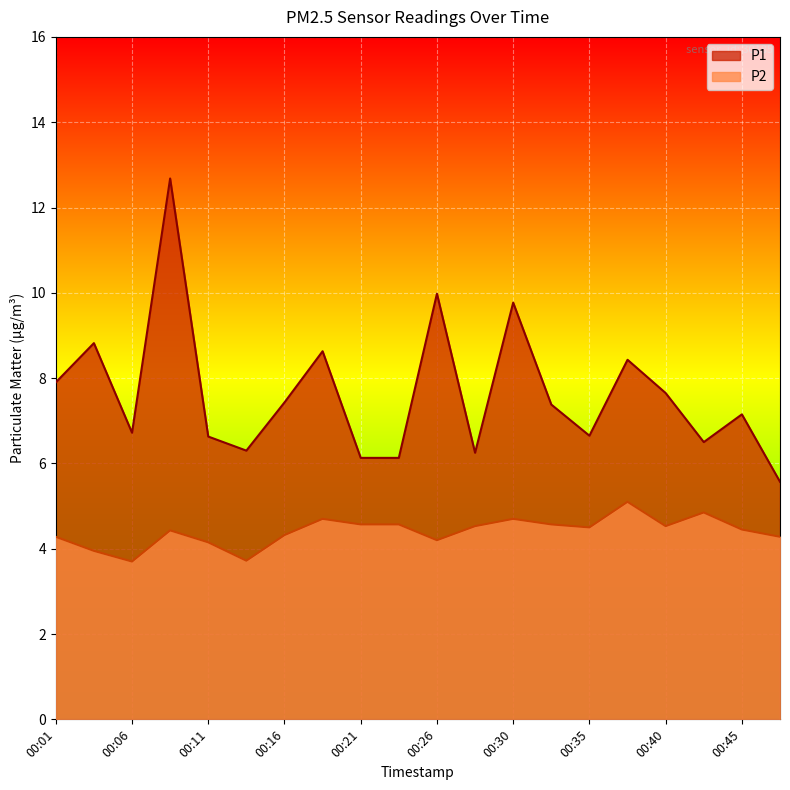

At 00:33, list the series in order from largest to smallest.

P1, P2